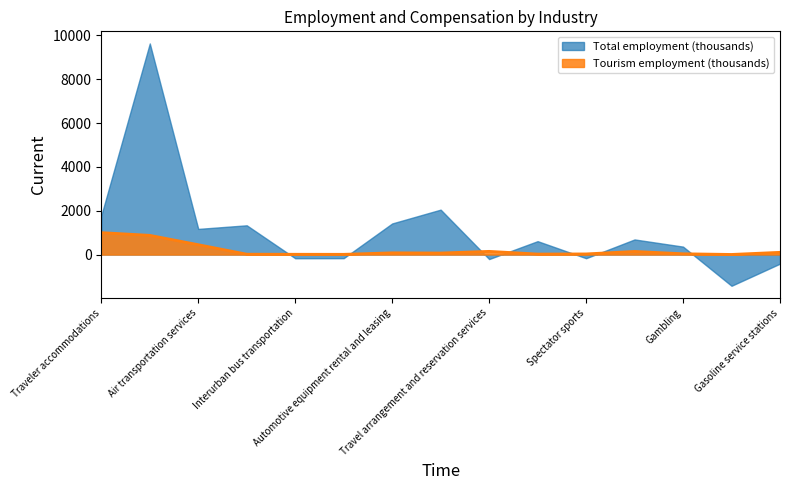

Rank the categories by value from lowest to highest.

Petroleum refineries, Interurban charter bus transportation, Interurban bus transportation, Water transportation services, Motion pictures and performing arts, Spectator sports, Gambling, Automotive repair services, Automotive equipment rental and leasing, Gasoline service stations, Participant sports, Travel arrangement and reservation services, Air transportation services, Food services and drinking places, Traveler accommodations